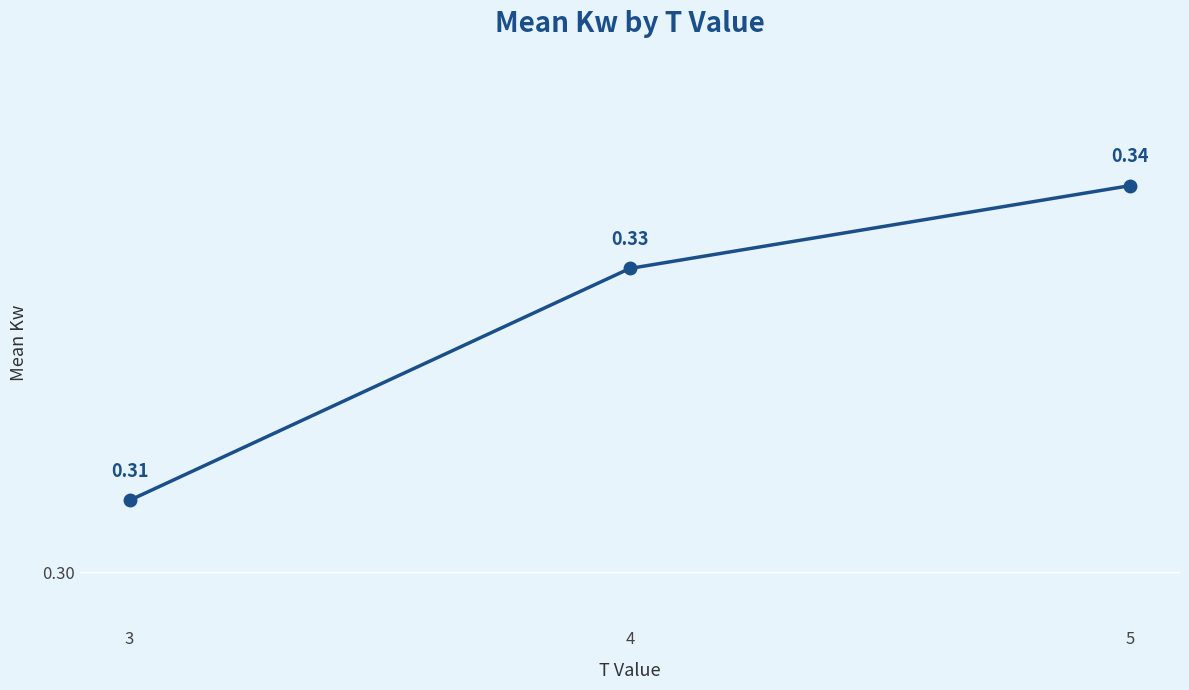

List the labels in order of value, largest first.

5, 4, 3